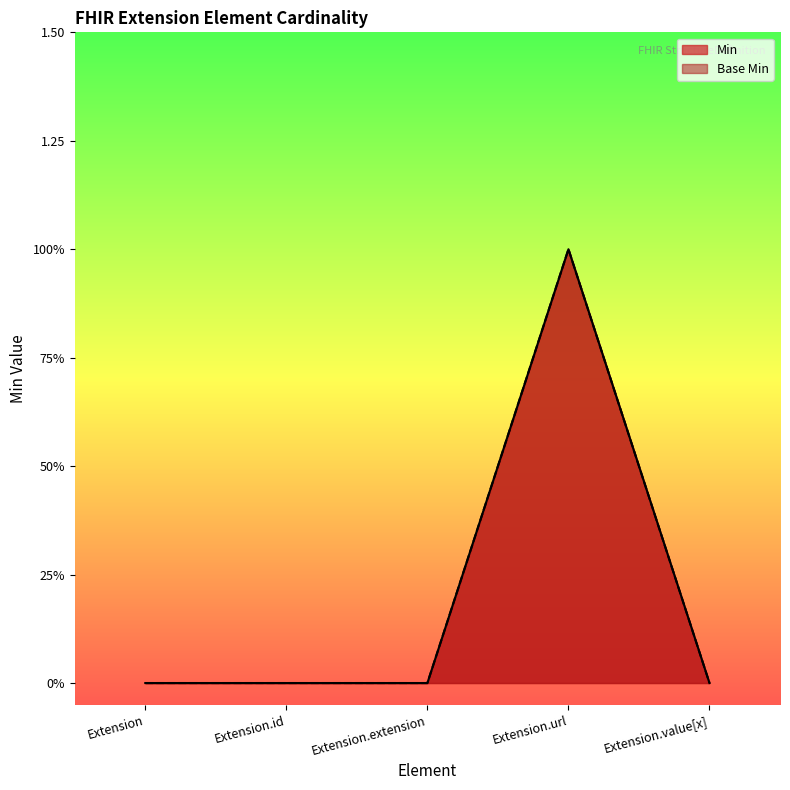

Does the chart have visible grid lines?

No